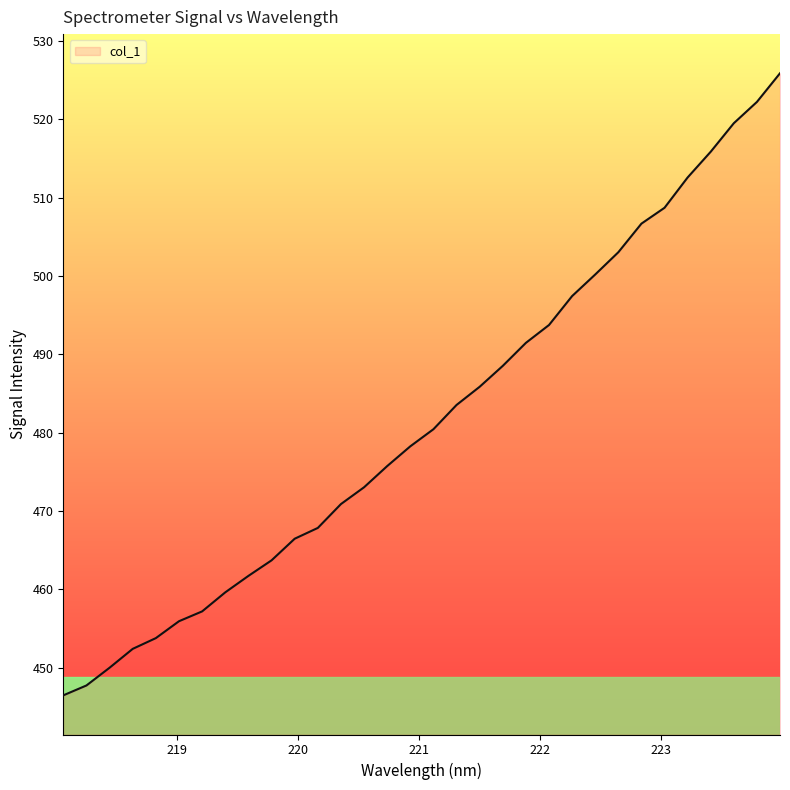

What is the smallest value displayed?

446.5